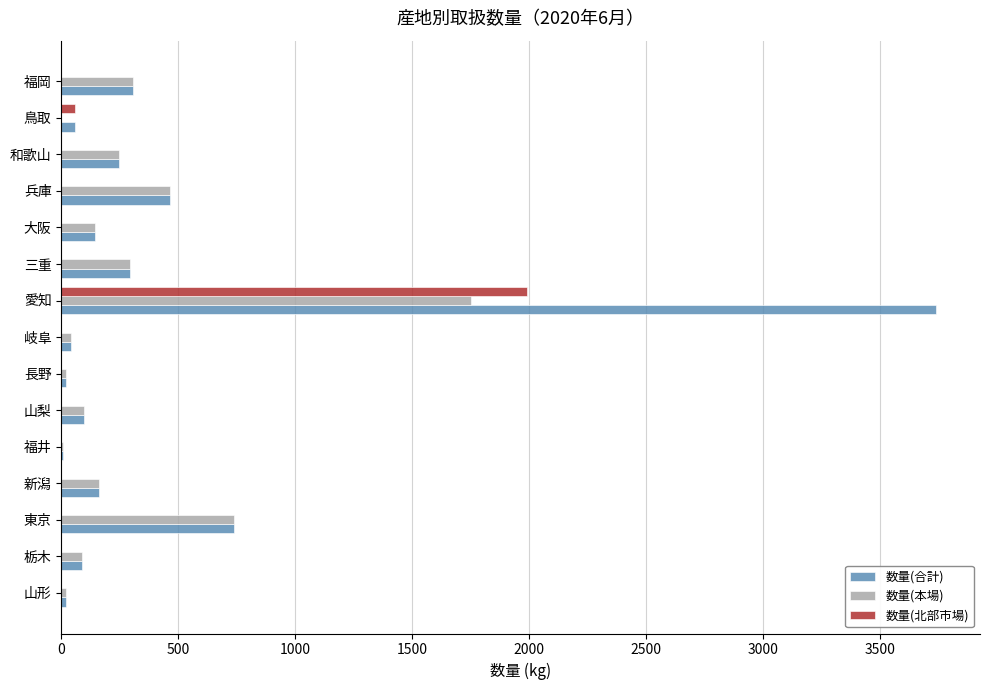

At which category does the chart reach its peak across all series?

愛知